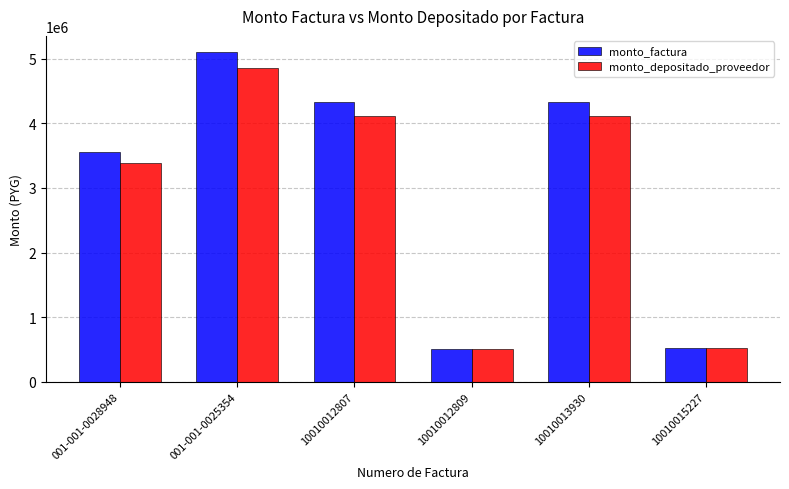

How many bars are there in total?

12